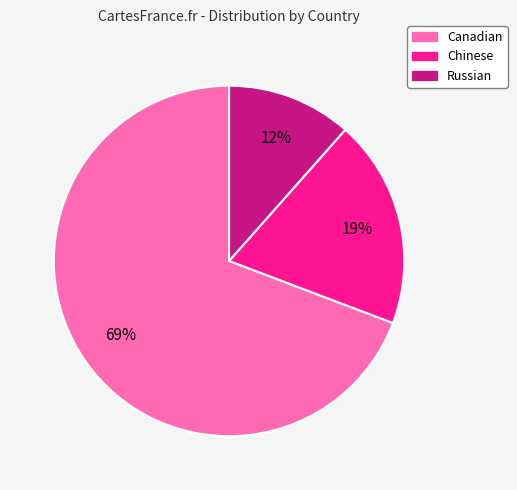

Is there a majority slice in this chart?

Yes